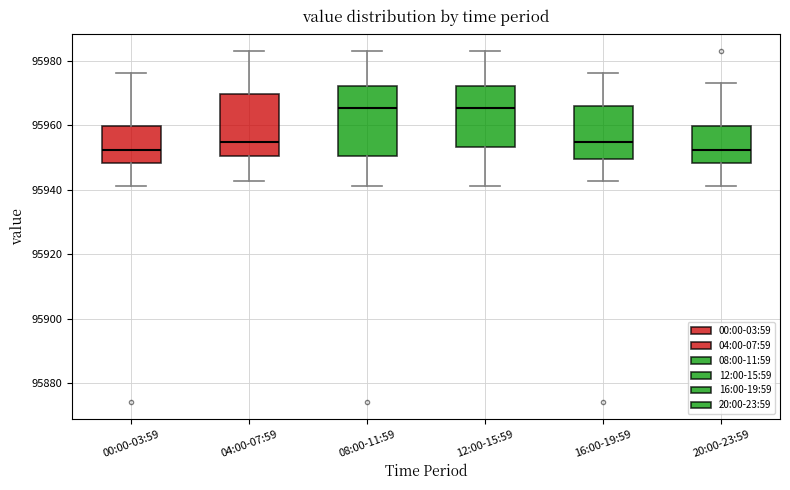

Reading left to right, transcribe this box plot: for each box, give where its median line is, the range the box spans, and where its two whiskers end, as read against the y-axis. The values are not printed on the chart, so give them approximately, as read against the axis.

00:00-03:59: median 95952, box 95948 to 95960, whiskers 95942 to 95976
04:00-07:59: median 95954, box 95950 to 95970, whiskers 95942 to 95984
08:00-11:59: median 95966, box 95950 to 95972, whiskers 95942 to 95984
12:00-15:59: median 95966, box 95954 to 95972, whiskers 95942 to 95984
16:00-19:59: median 95954, box 95950 to 95966, whiskers 95942 to 95976
20:00-23:59: median 95952, box 95948 to 95960, whiskers 95942 to 95974